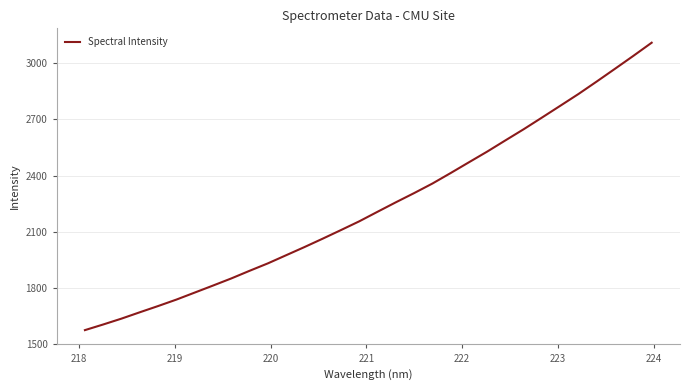

What is the greatest value displayed?

3109.6